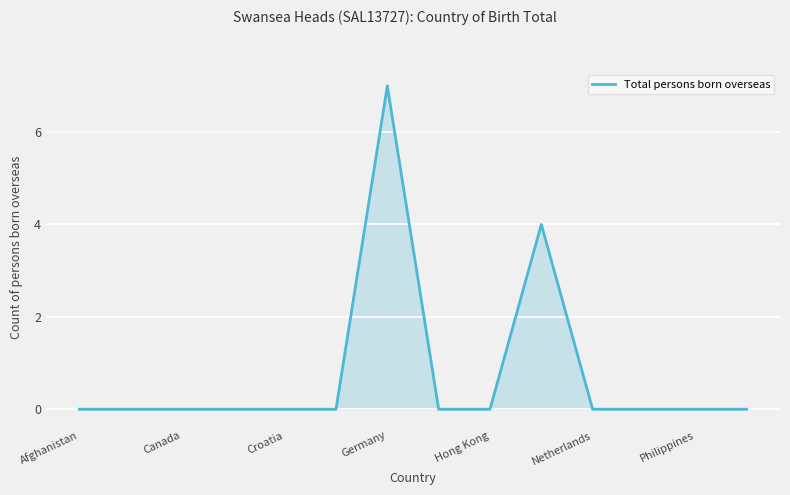

What is the difference between the maximum and minimum values?

7